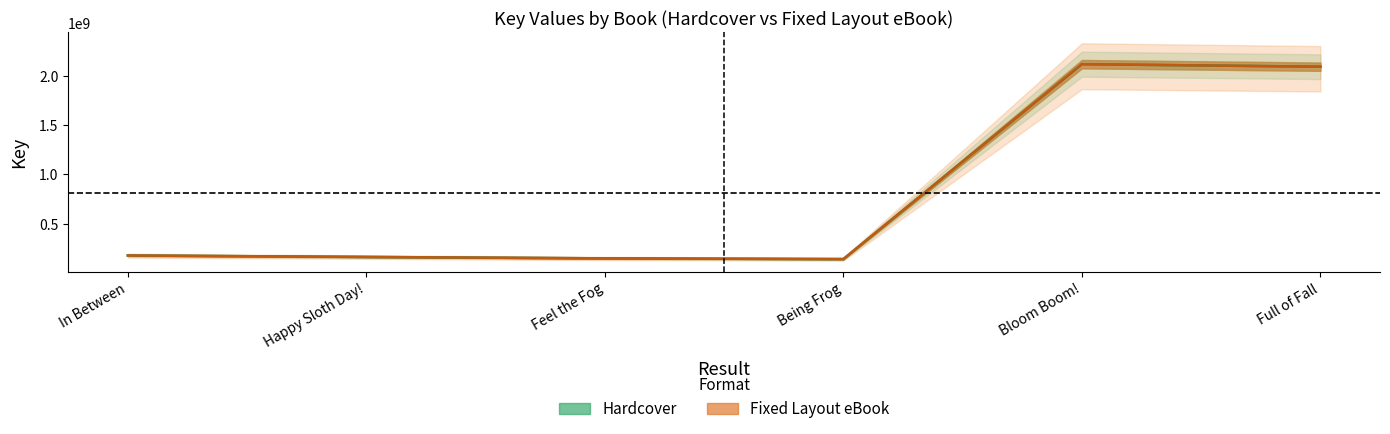

What is the sum of the Hardcover values at Full of Fall and Feel the Fog?

2239299019